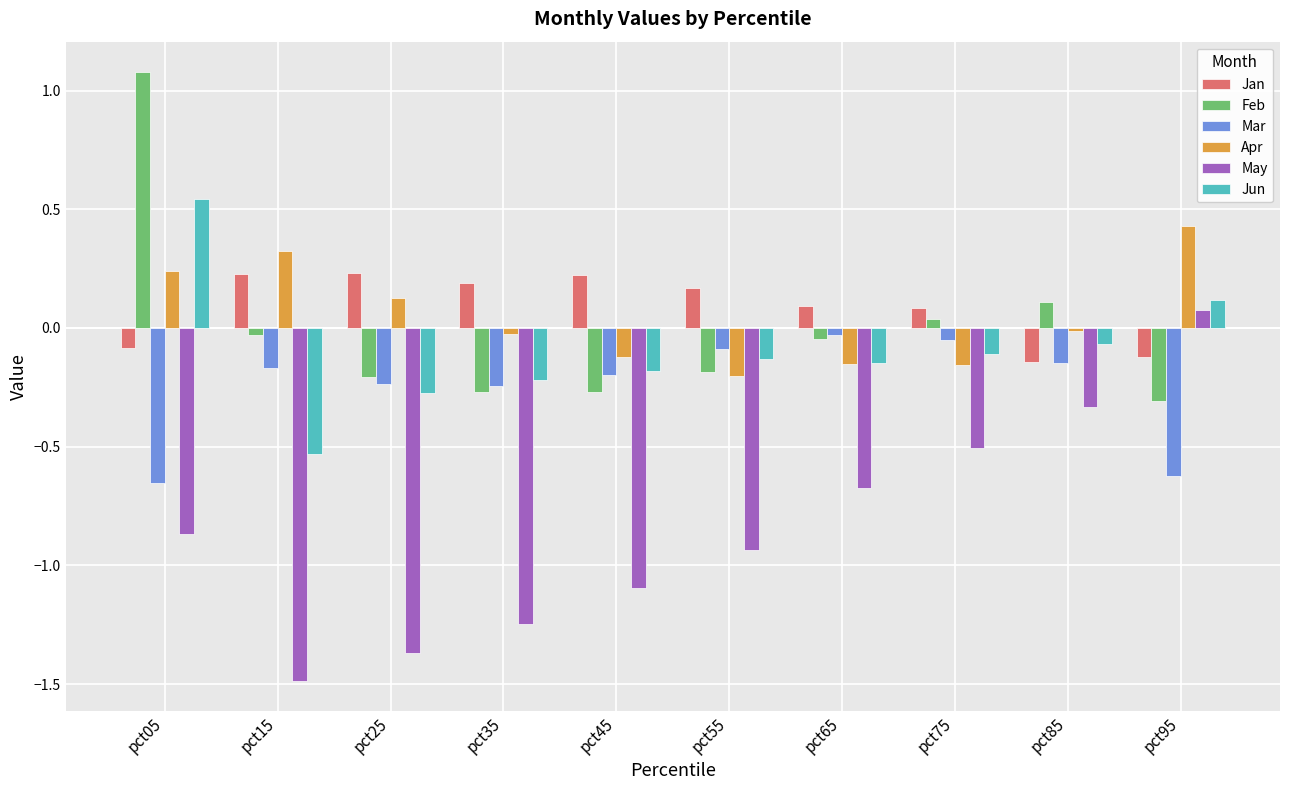

Which series changed the most between pct05 and pct35?

Feb